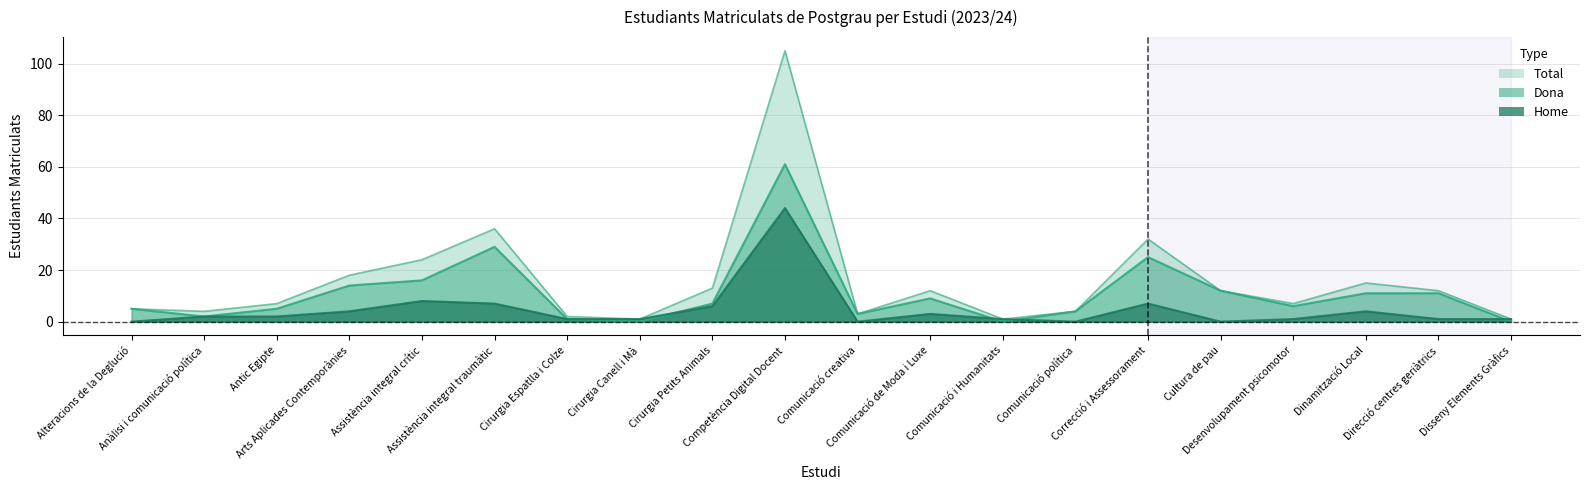

At which category does the chart reach its peak across all series?

Competència Digital Docent